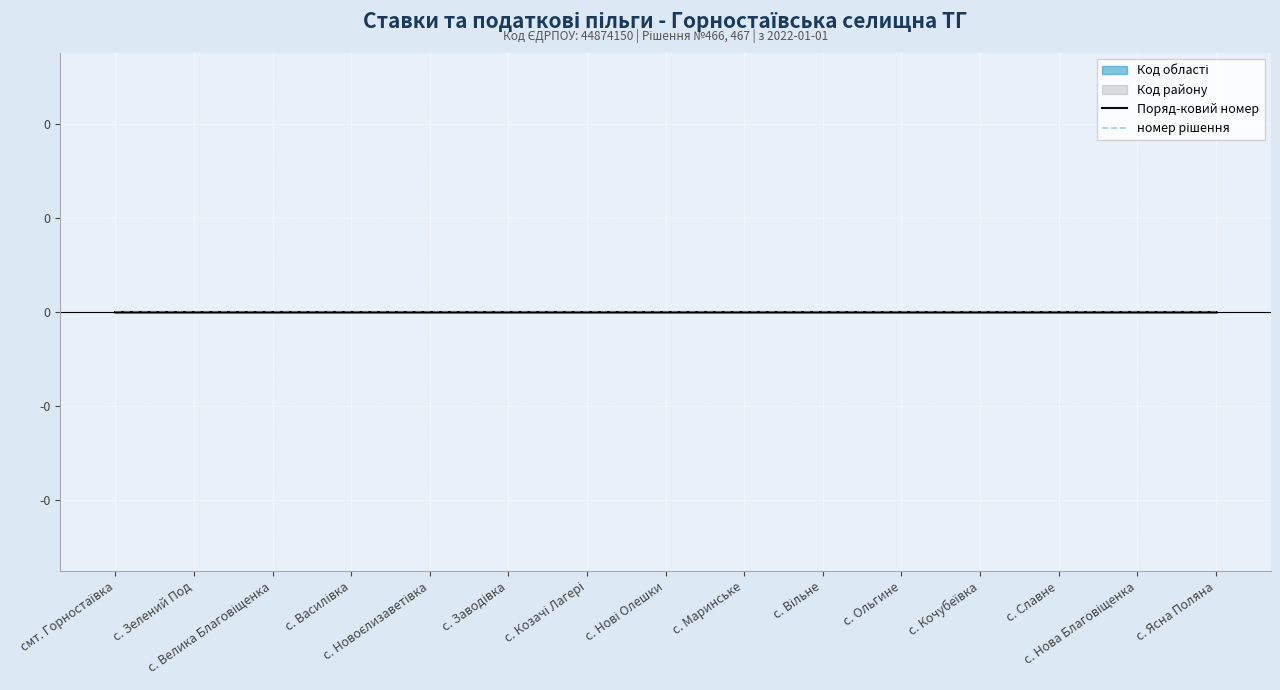

True or false: номер рішення and Код району intersect in this chart.

False